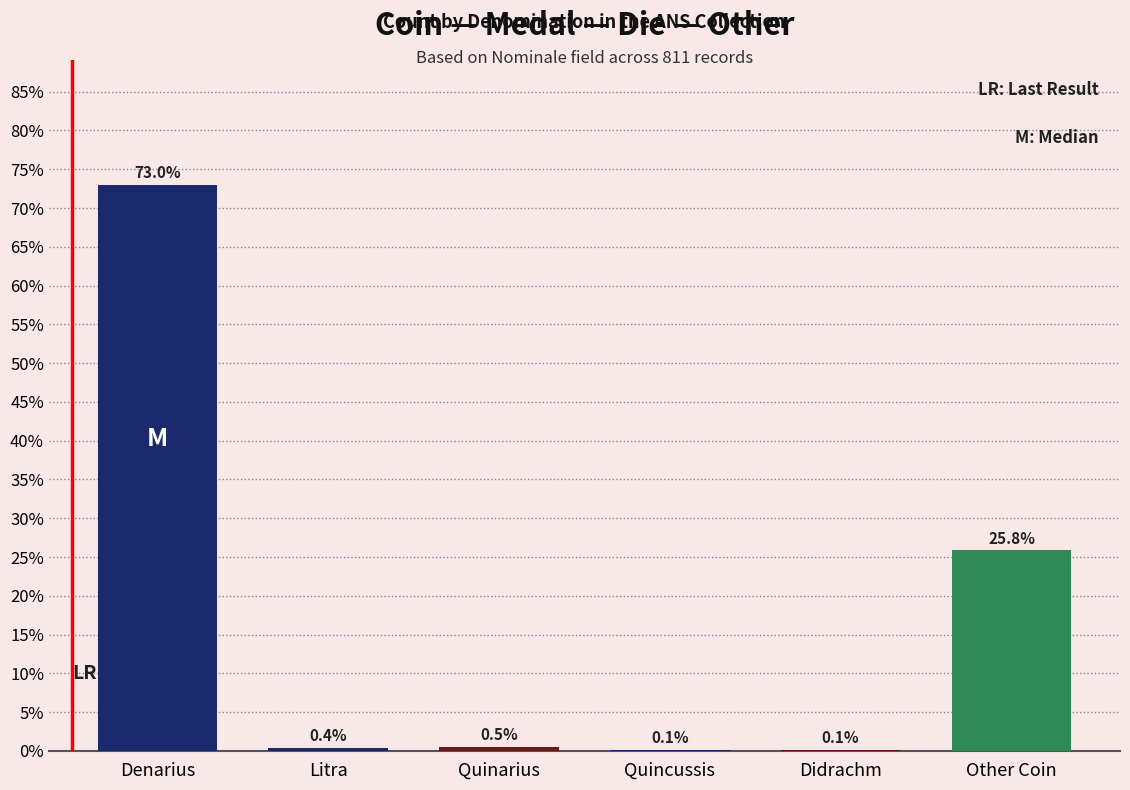

Are the bars horizontal?

No